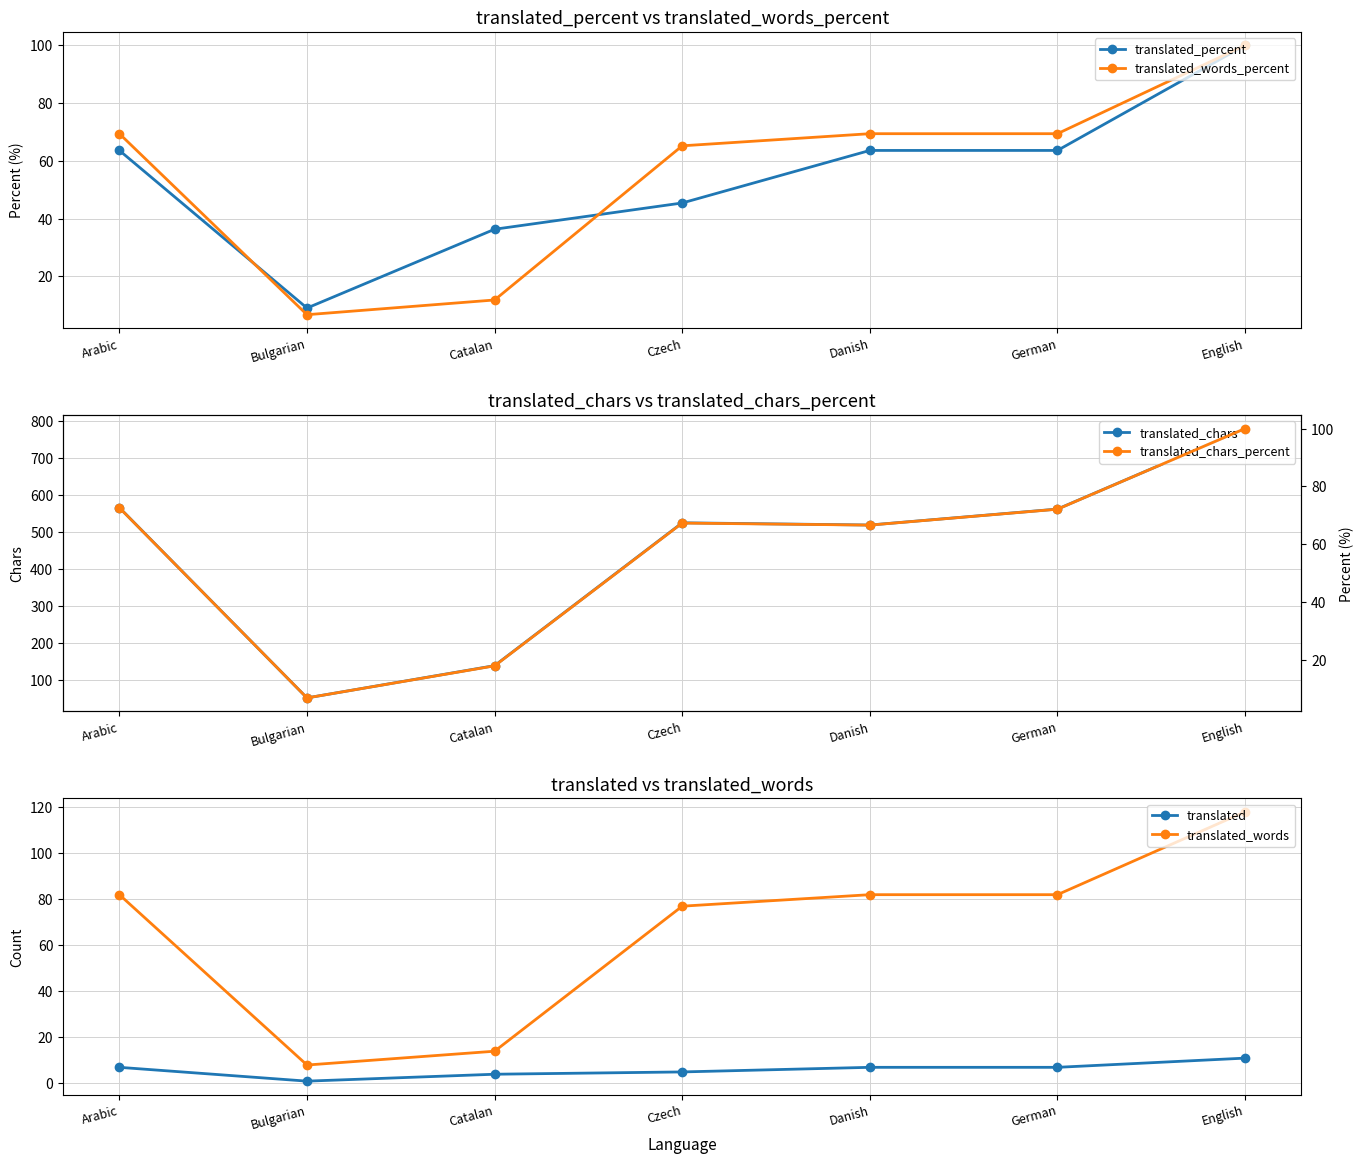

What is the difference between the highest and lowest values at Czech?

520.0